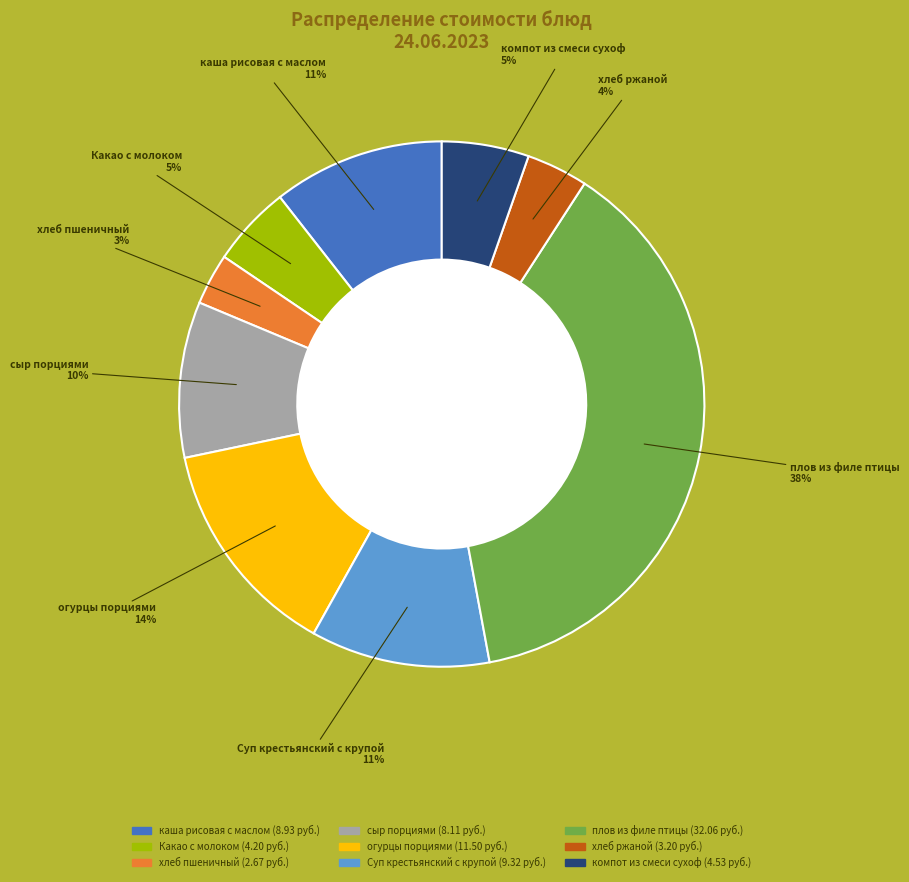

Which slice is the largest?

плов из филе птицы